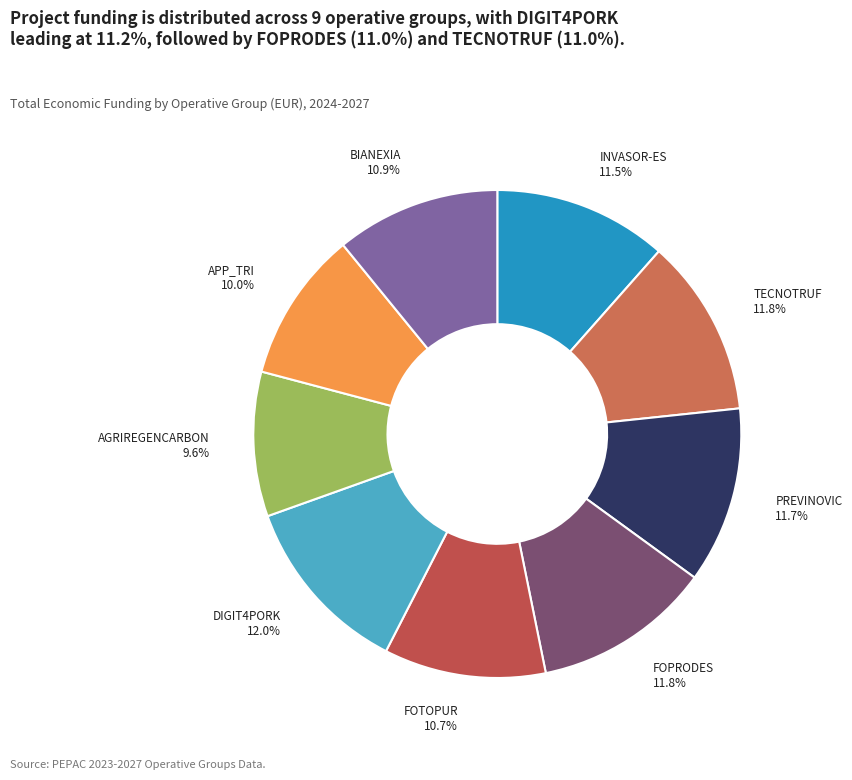

Count the number of slices in the pie.

9